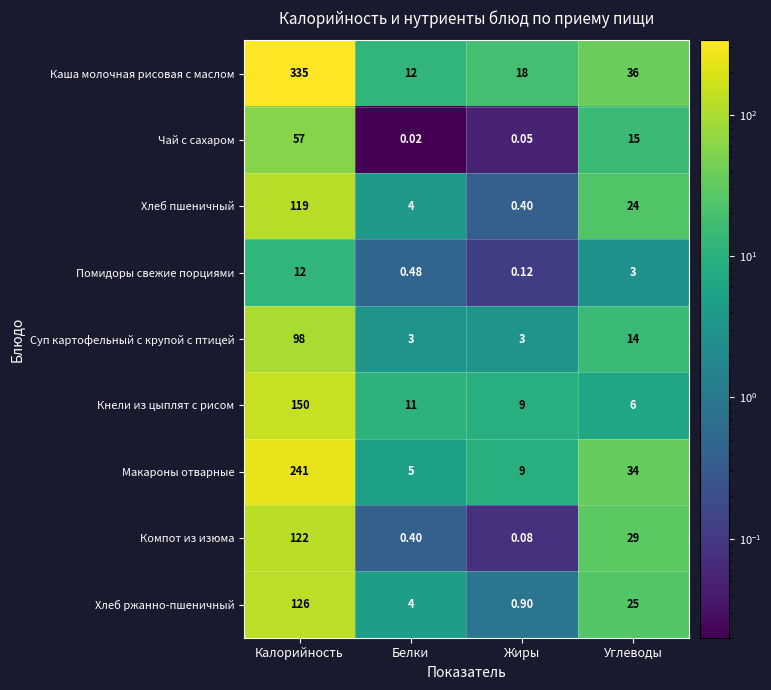

At which category does the chart reach its peak across all series?

Калорийность